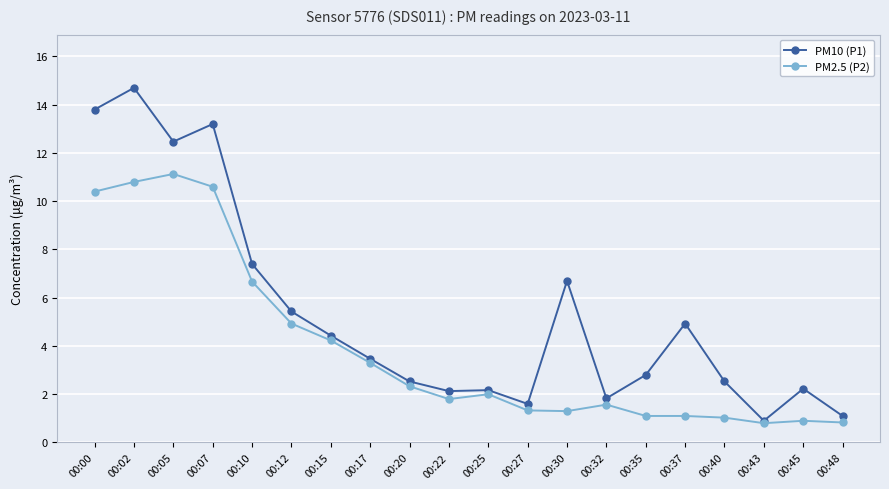

What is the sum of all PM2.5 (P2) values?

78.2